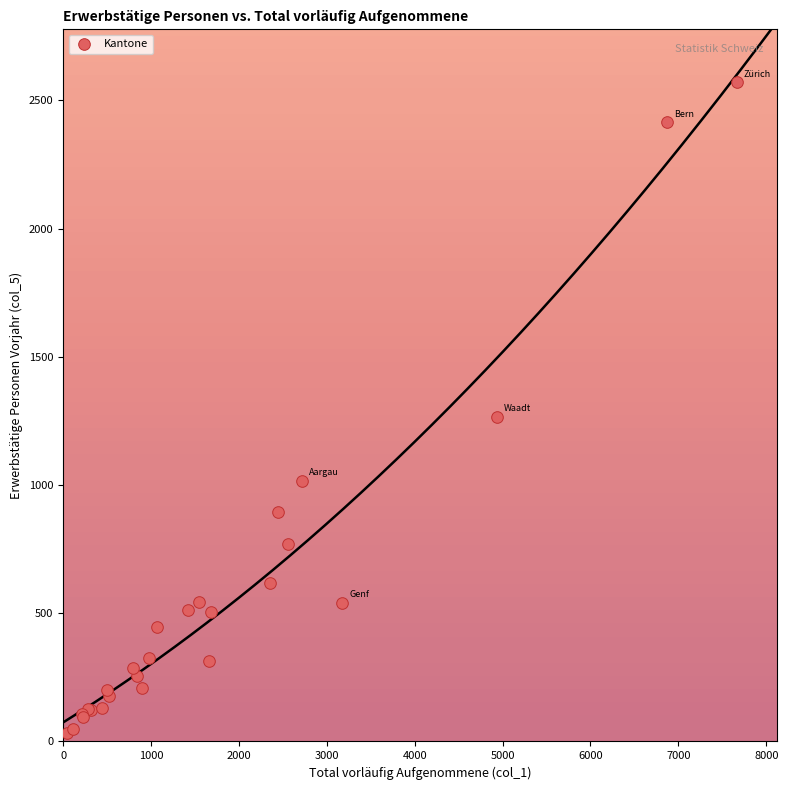

What Y value in the scatter plot is closest to 1301?

1266